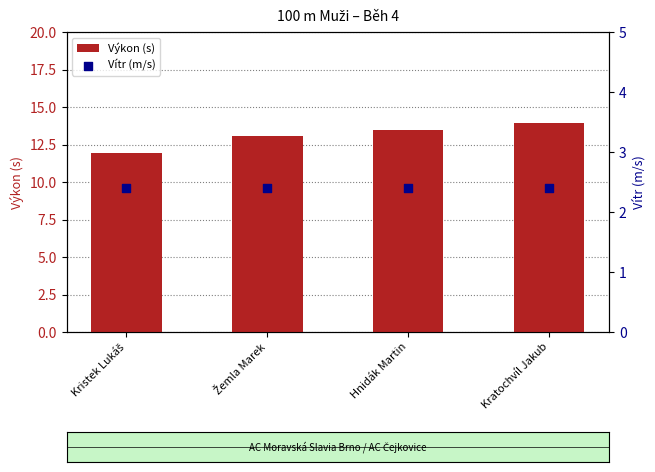

Which series contains the highest Y value?

Výkon (s)